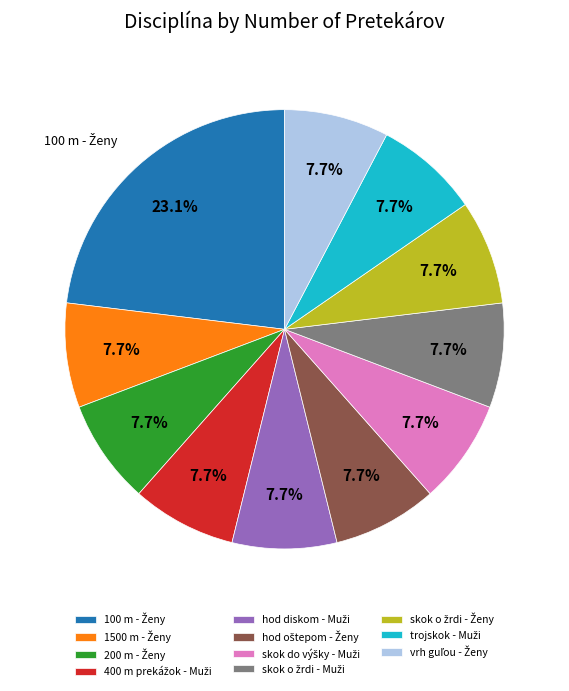

Is there any slice that represents more than half of the pie?

No